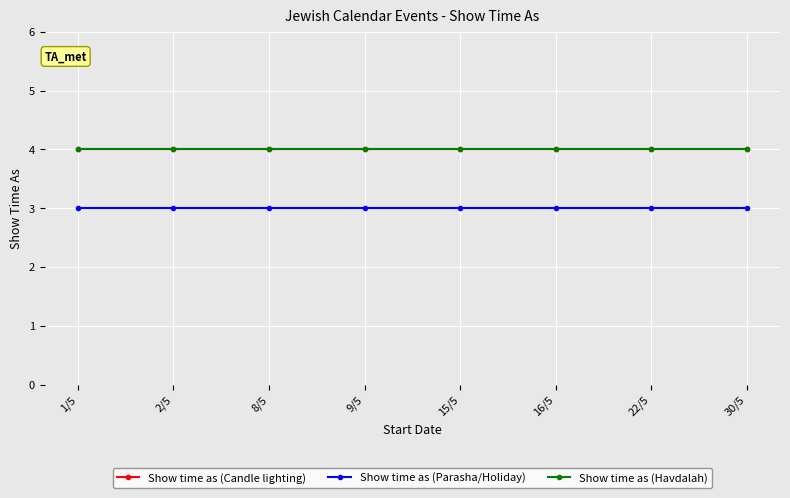

Is the value of Show time as (Parasha/Holiday) at 8/5 greater than the value of Show time as (Havdalah) at 22/5?

No